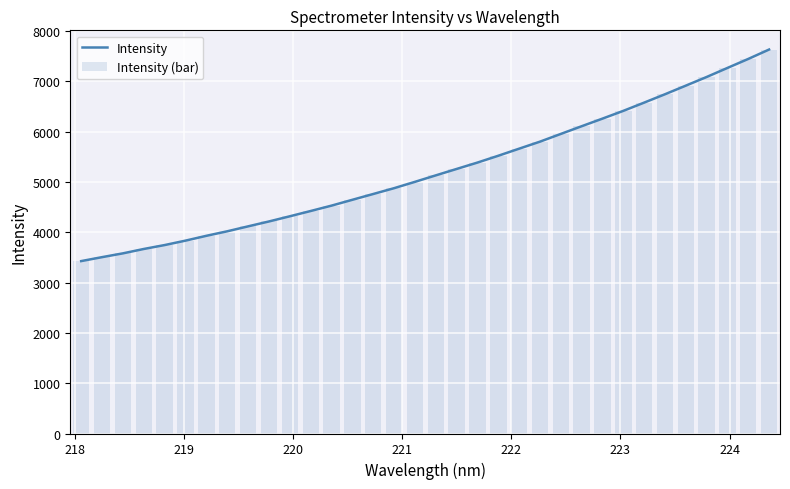

What is the sum of all Intensity (bar) values?

177701.3